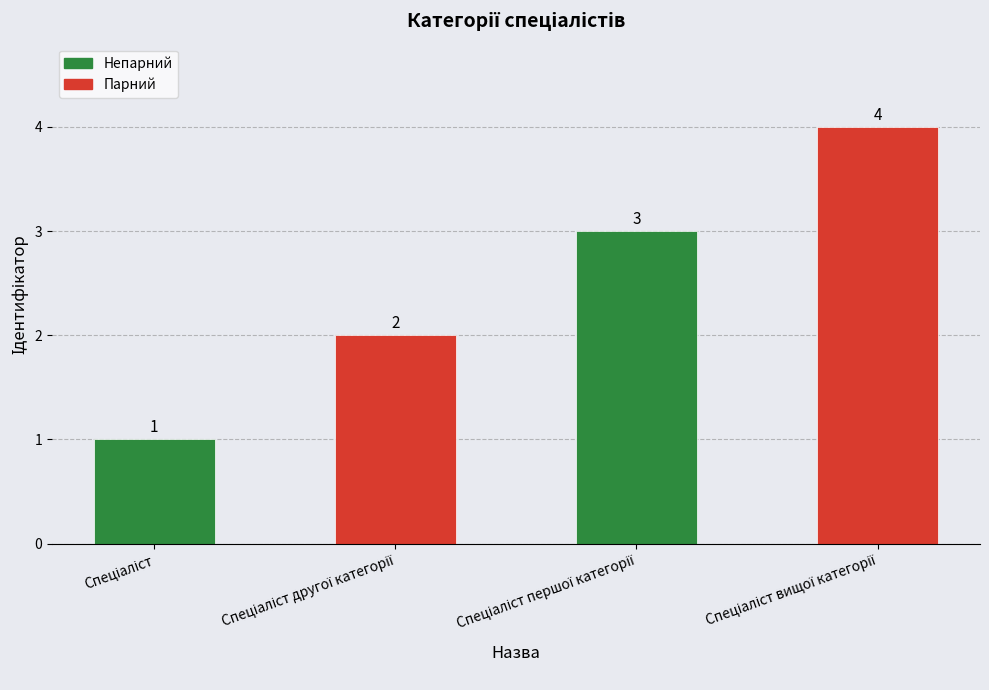

What is the maximum value shown in the chart?

4